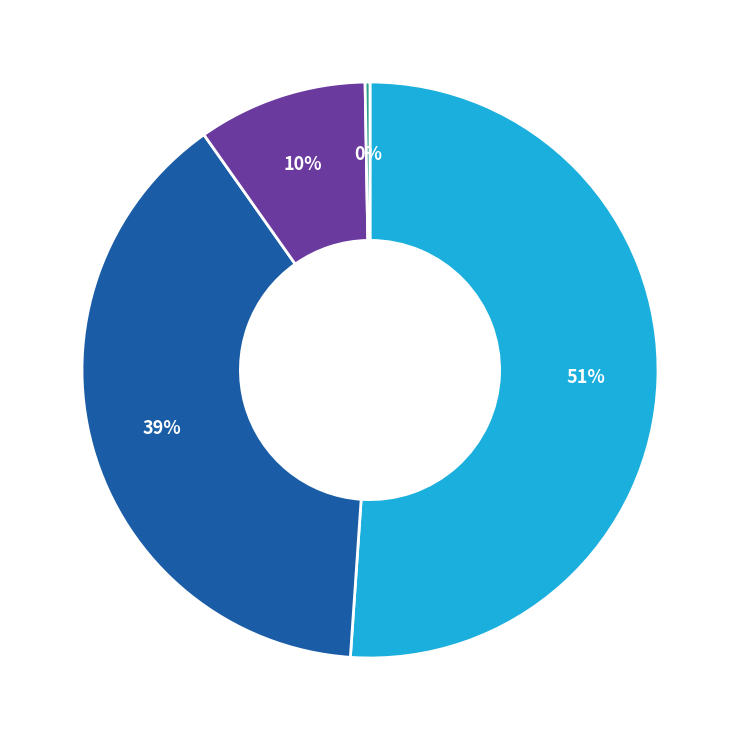

Is there a majority slice in this chart?

Yes